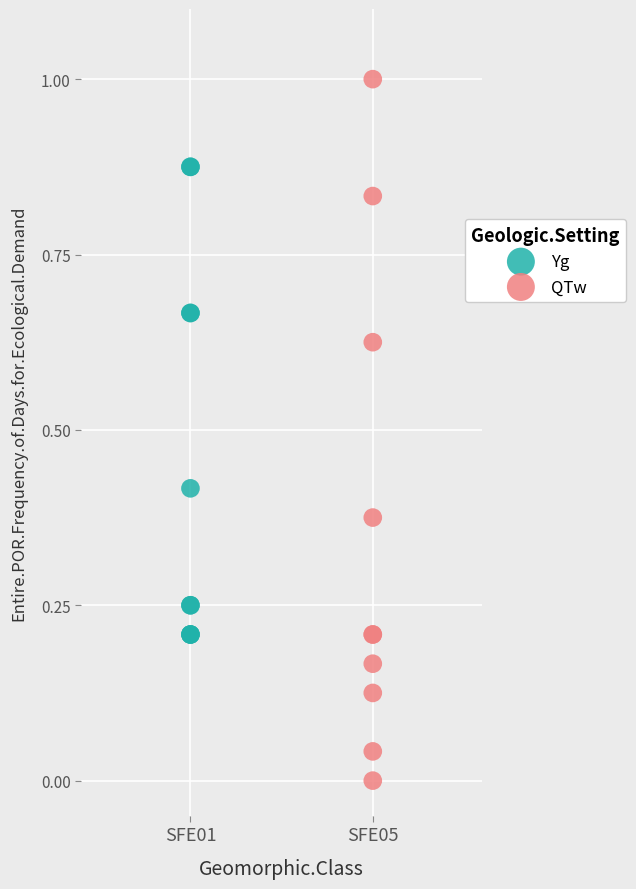

What are all the series names shown in the legend?

Yg, QTw